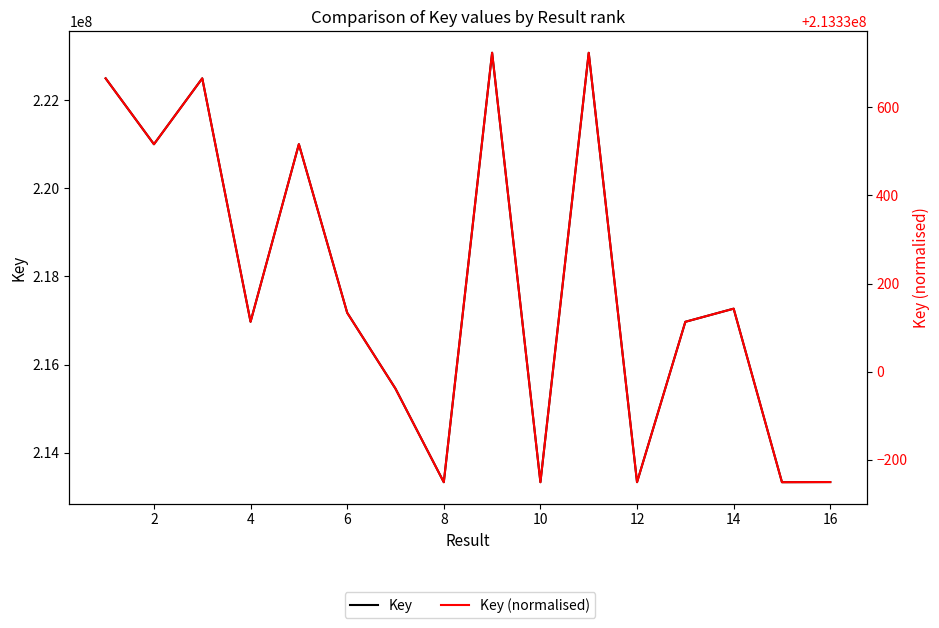

What are all the series names shown in the legend?

Key, Key (normalised)